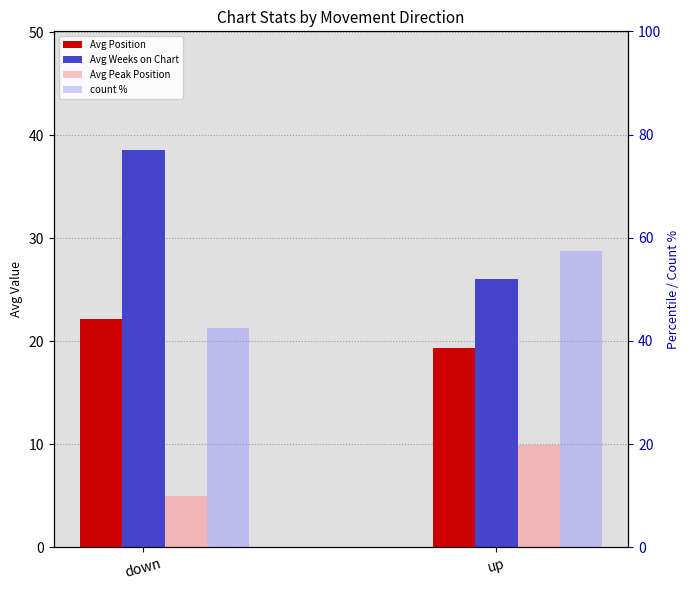

What is the spread (max minus min) of values at down?

37.5